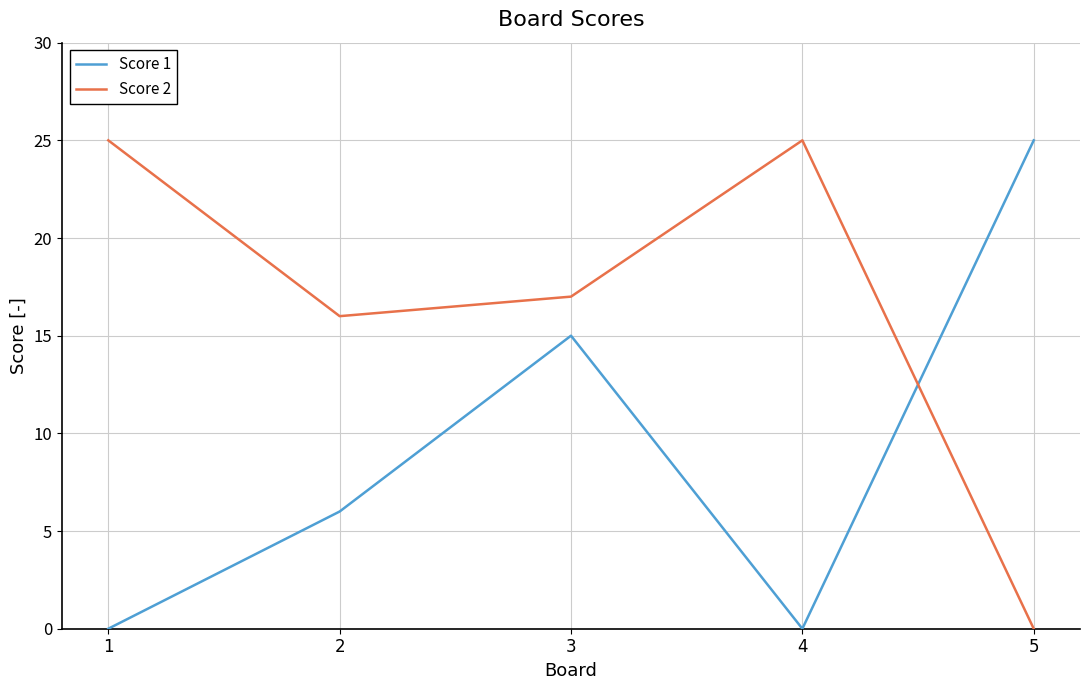

Reading right to left, what are all the values shown in this chart?

Score 1: 25	0	15	6	0
Score 2: 0	25	17	16	25